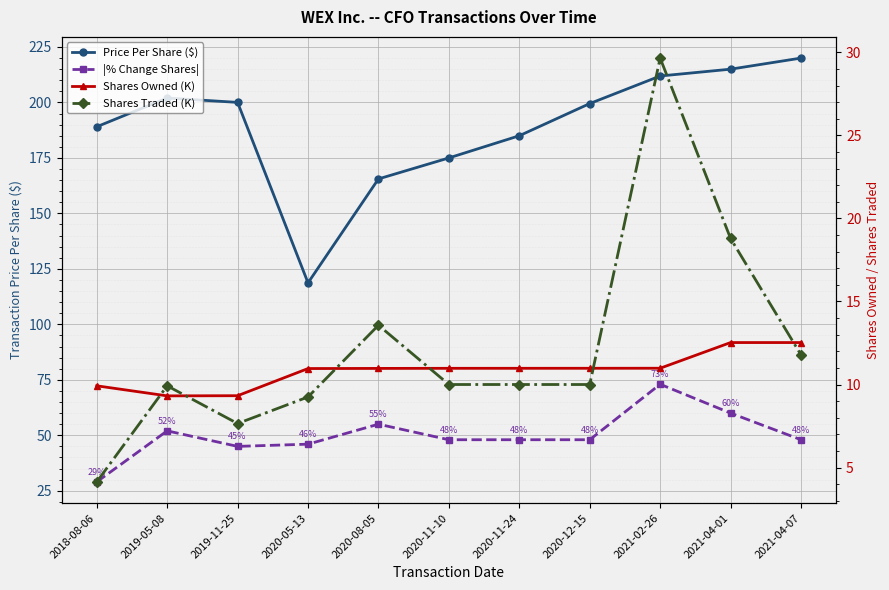

Rank the series by their maximum value, from highest to lowest.

Price Per Share ($), |% Change Shares|, Shares Traded (K), Shares Owned (K)